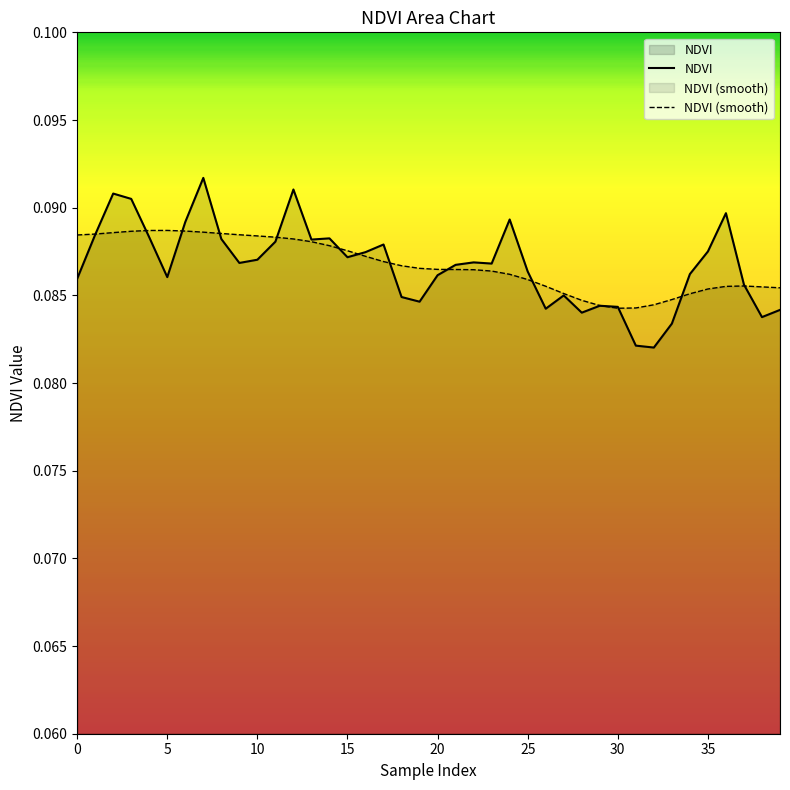

At which label does NDVI reach its minimum?

32